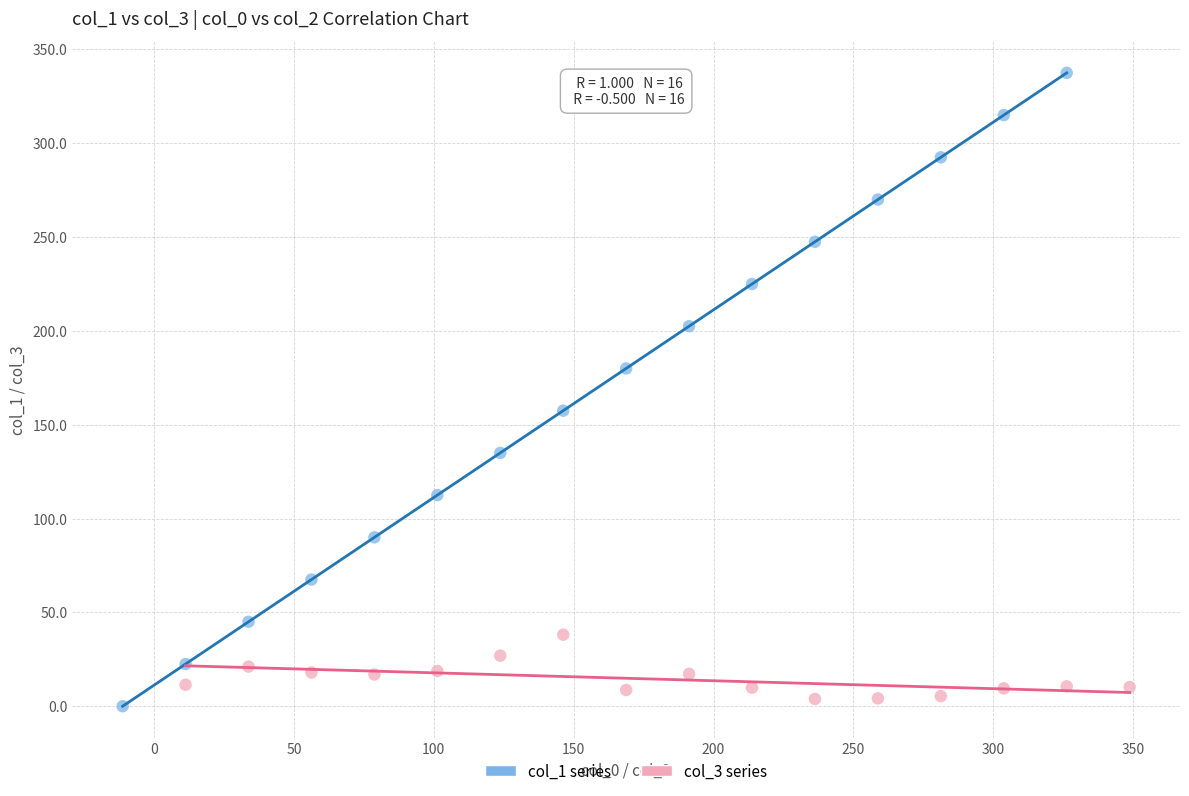

What are all the series names shown in the legend?

col_1 series, col_3 series